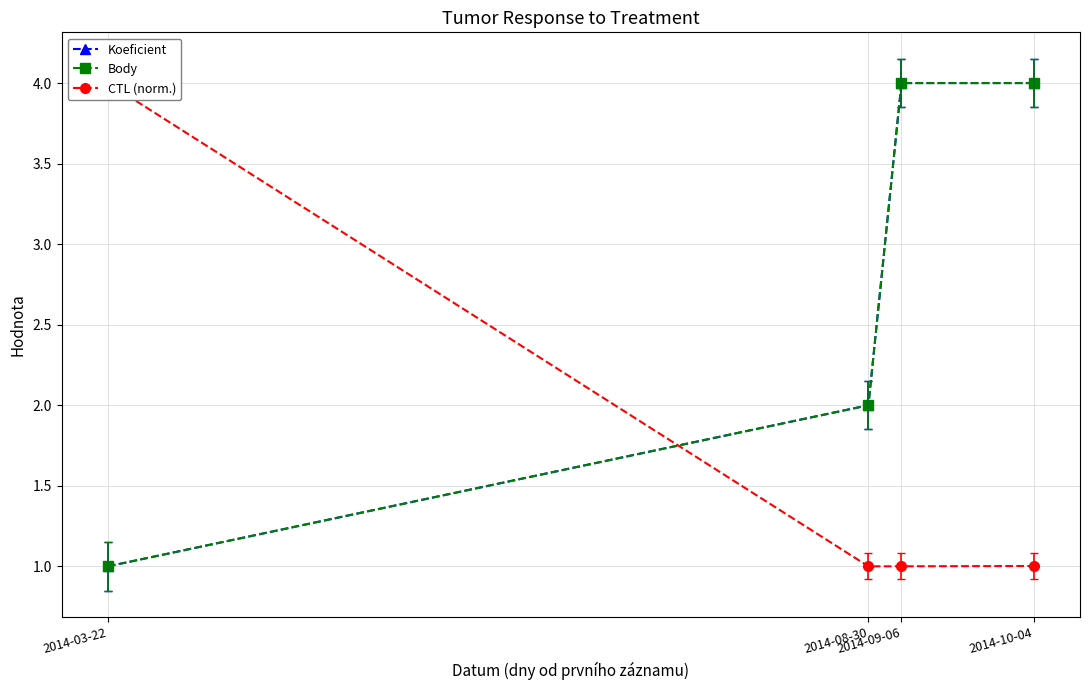

The value of CTL (norm.) at 2014-03-22 is 5.7. True or false?

False